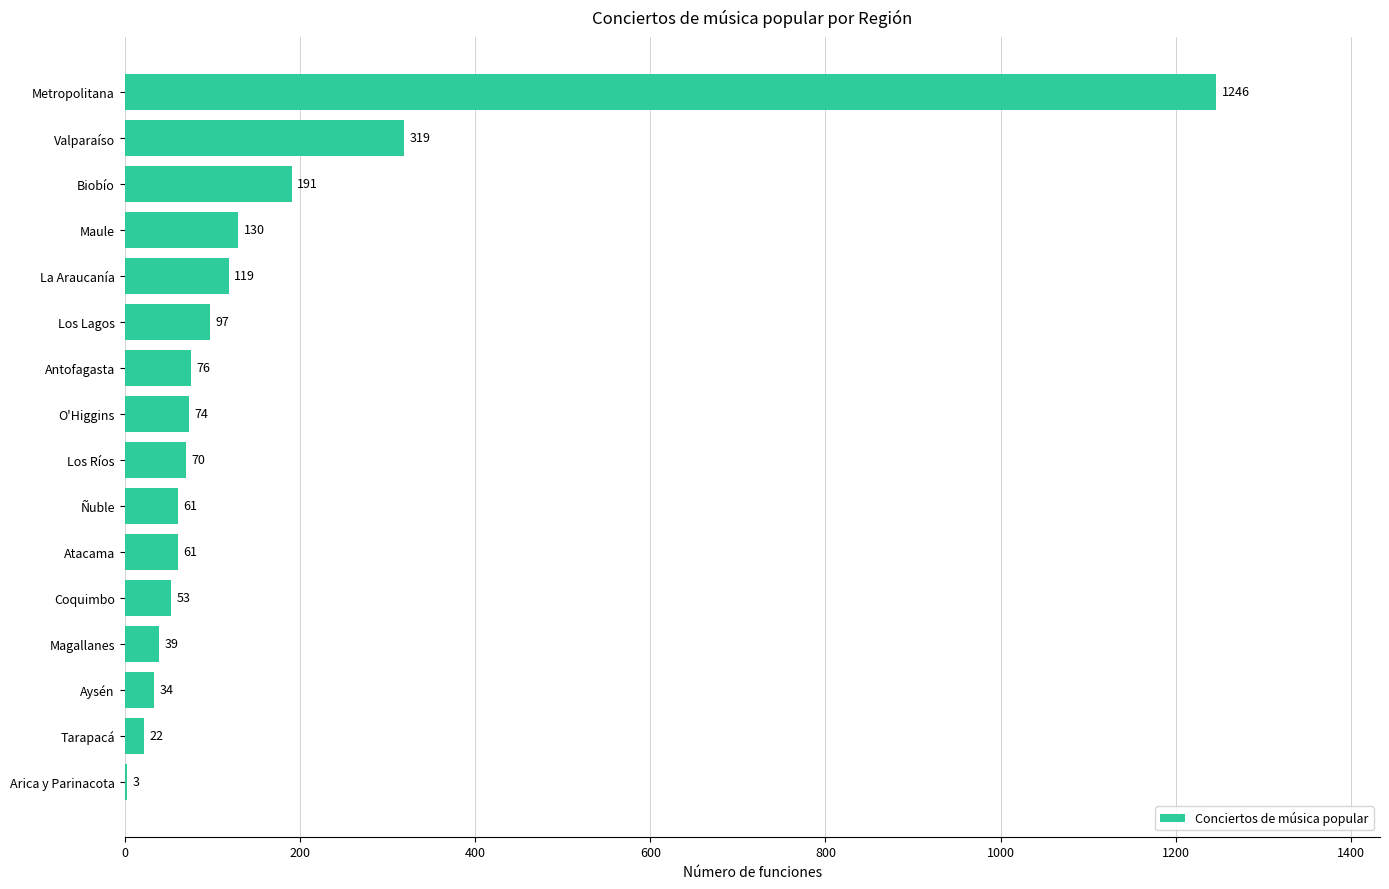

What is the ratio of the value at Metropolitana to the value at Los Ríos?

17.8